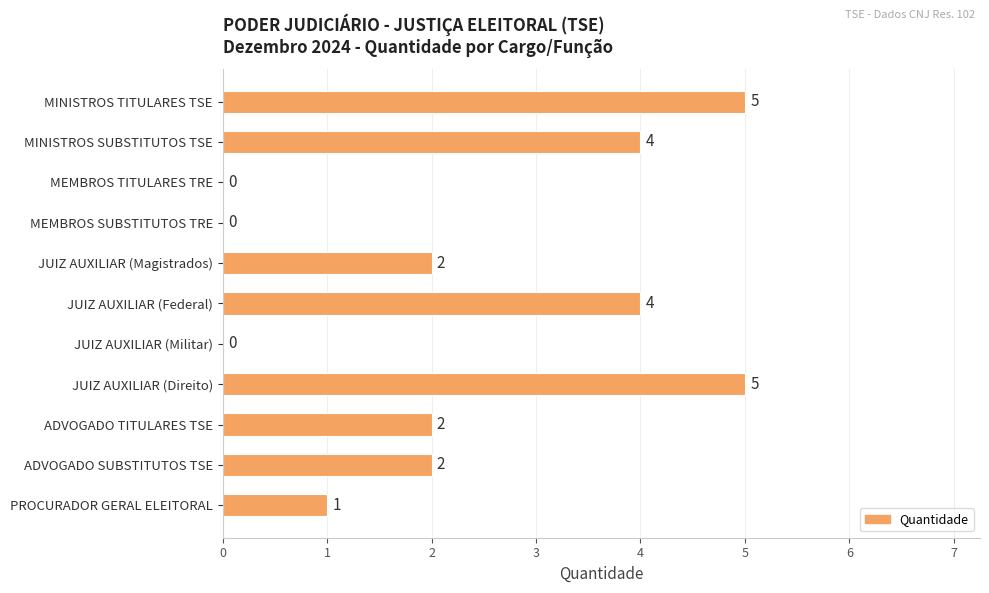

What is the approximate value at JUIZ AUXILIAR (Federal)?

4